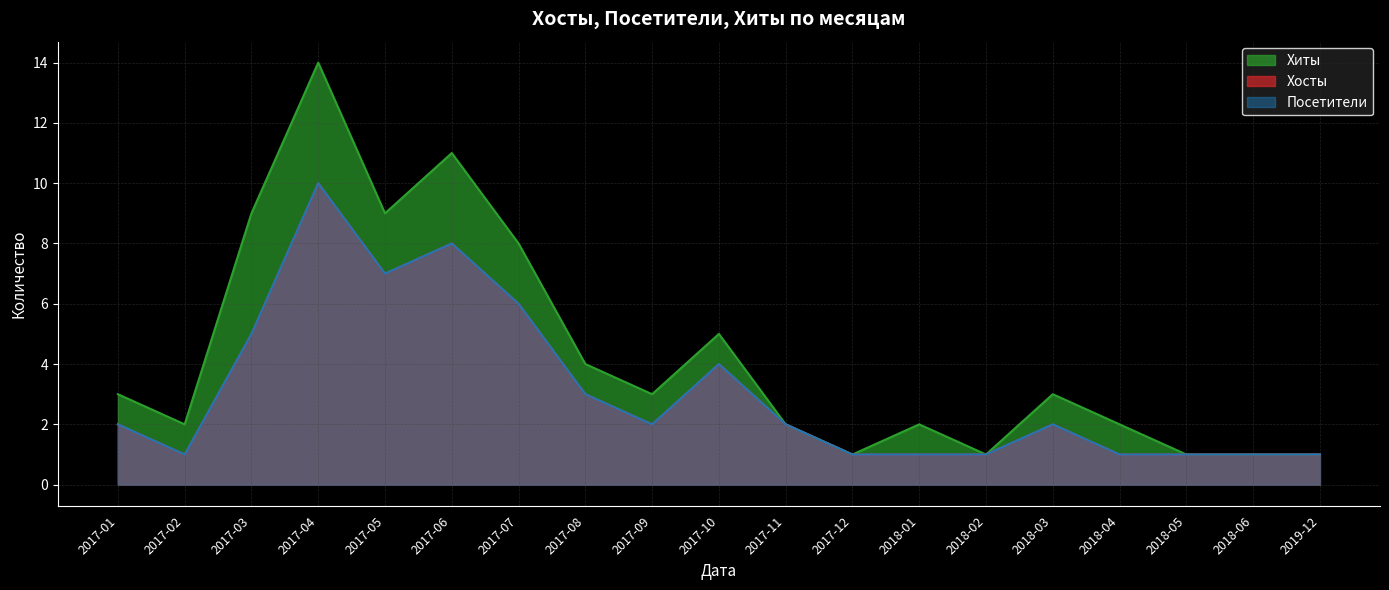

At which label does Посетители reach its minimum?

2017-02